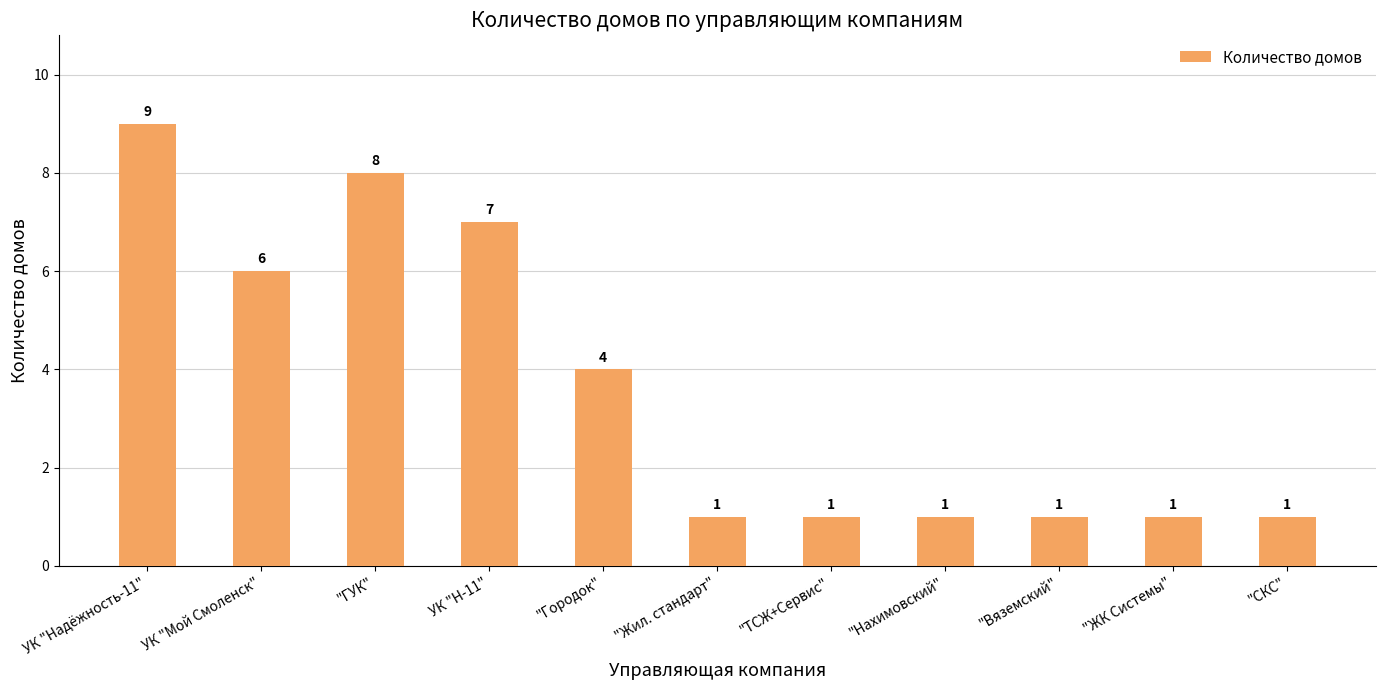

What is the sum of the values at "ГУК" and УК "Н-11"?

15